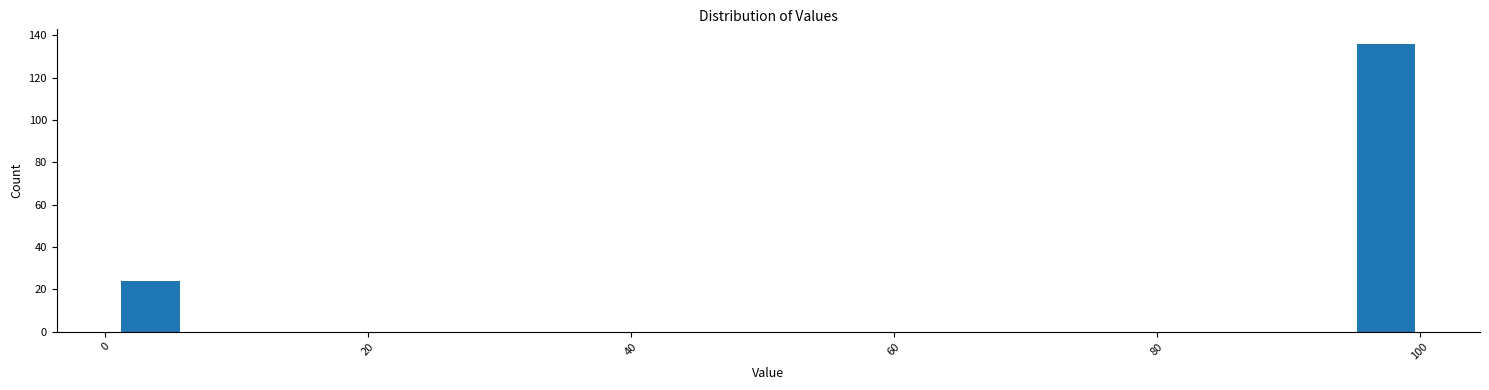

Read against the x-axis, roughly where is the centre of the tallest bar?

98